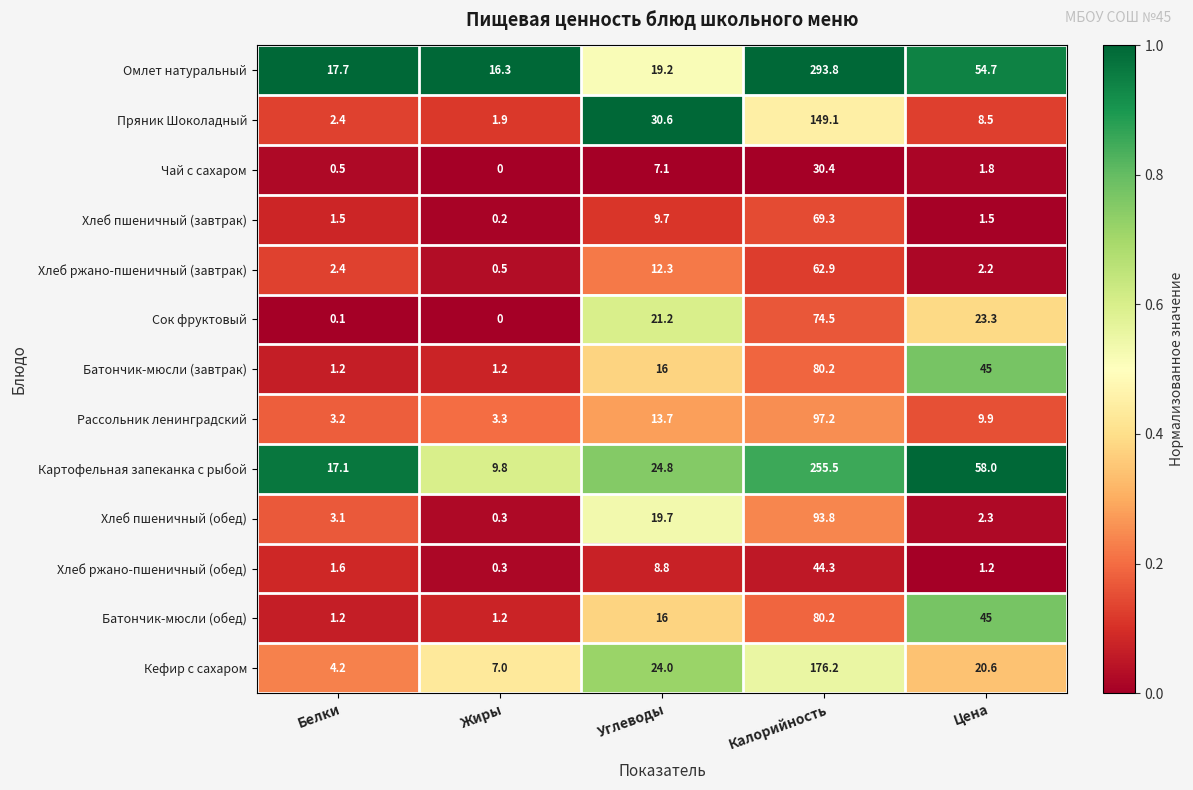

True or false: Омлет натуральный has a value of 293.8 at Калорийность.

True